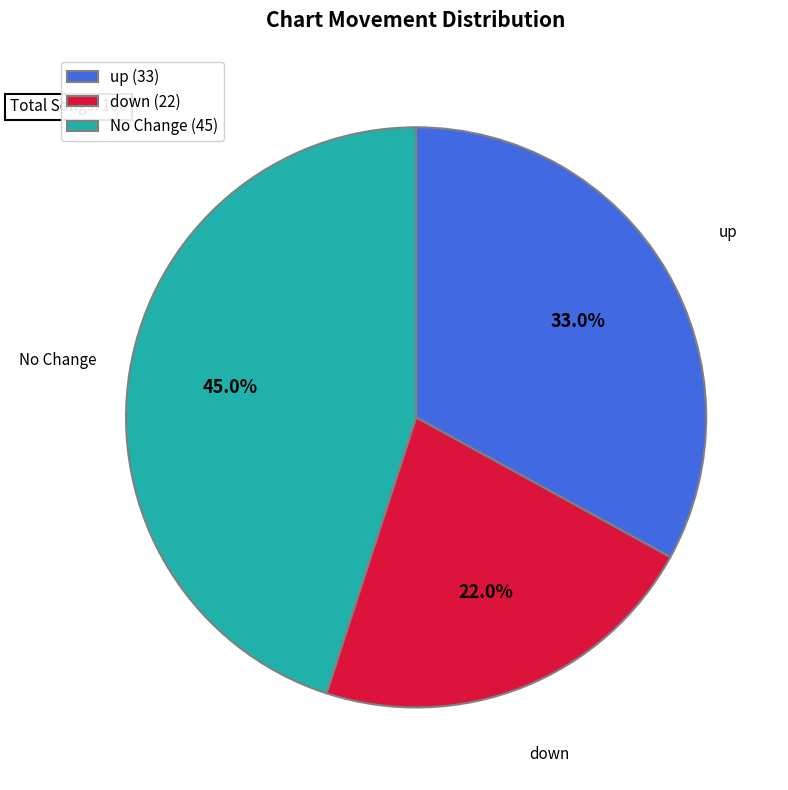

Which category has the smallest portion of the pie?

down (22)